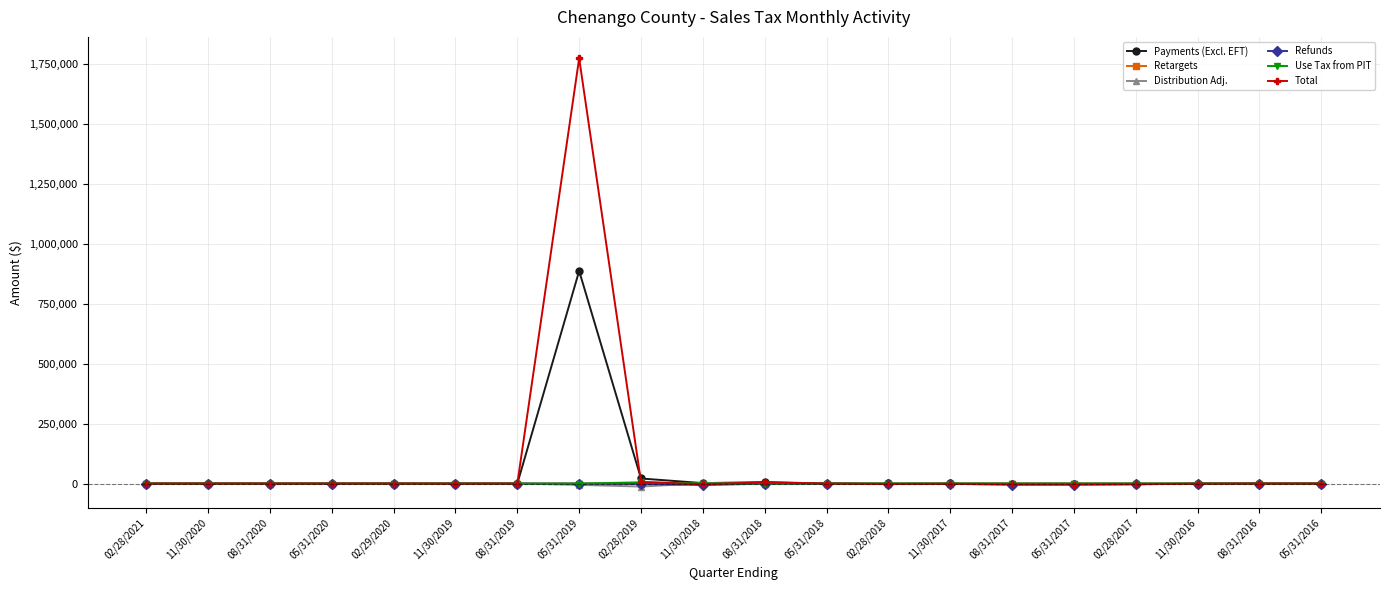

The value of Payments (Excl. EFT) at 08/31/2020 is 0.0. True or false?

True